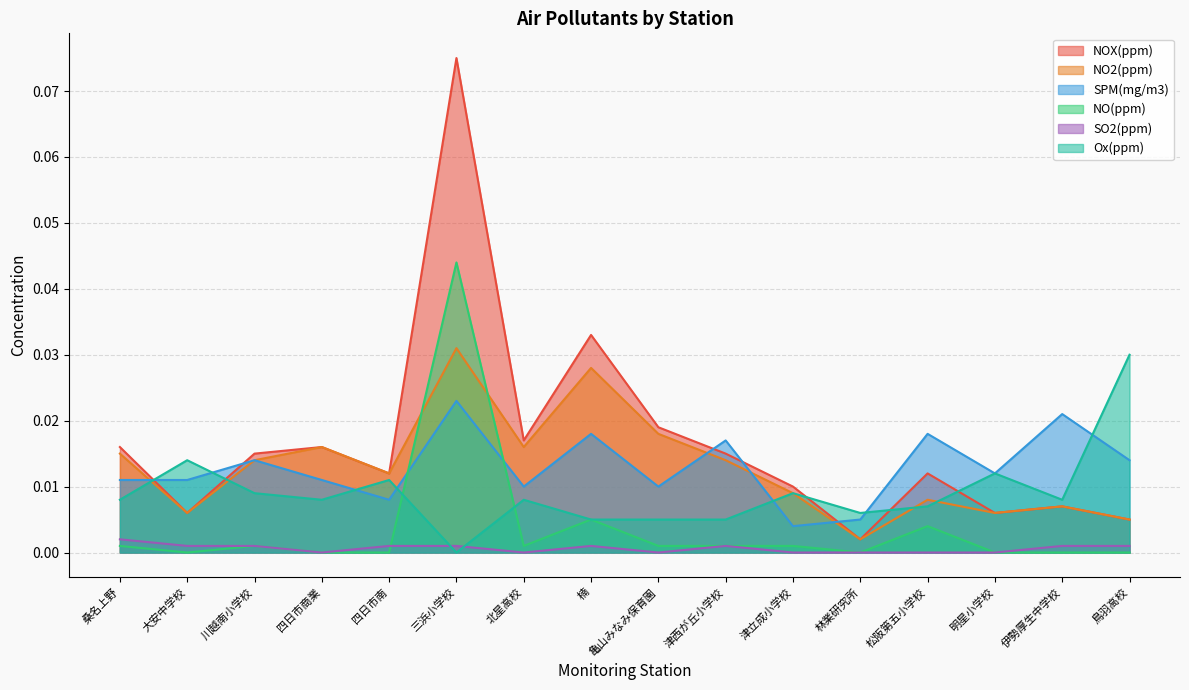

True or false: SO2(ppm) has more than 1 interior local peaks.

True